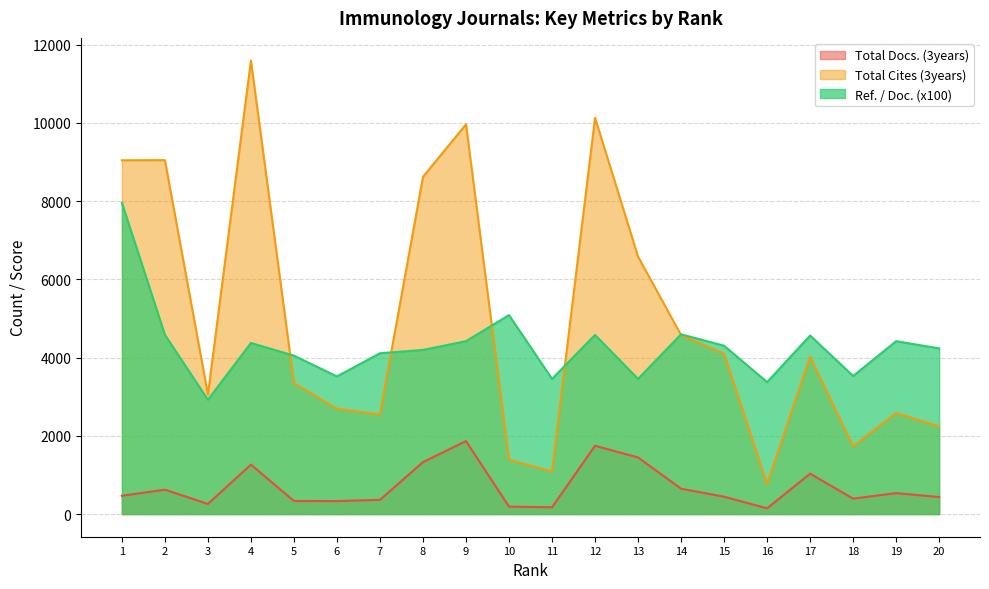

What is the difference between the Total Docs. (3years) values at 7 and 14?

285.0